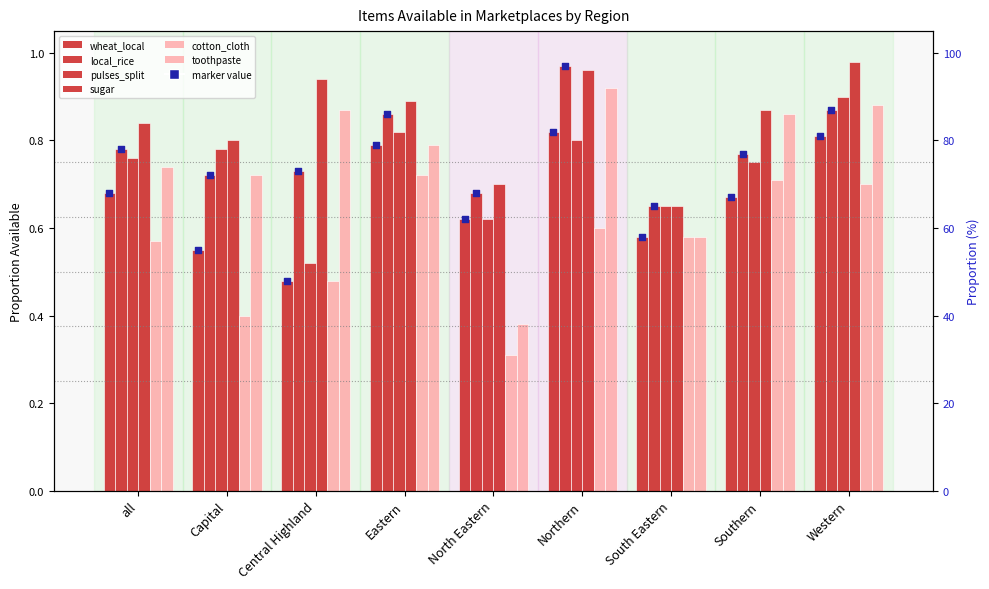

Is the value of pulses_split at Western greater than the value of cotton_cloth at South Eastern?

Yes